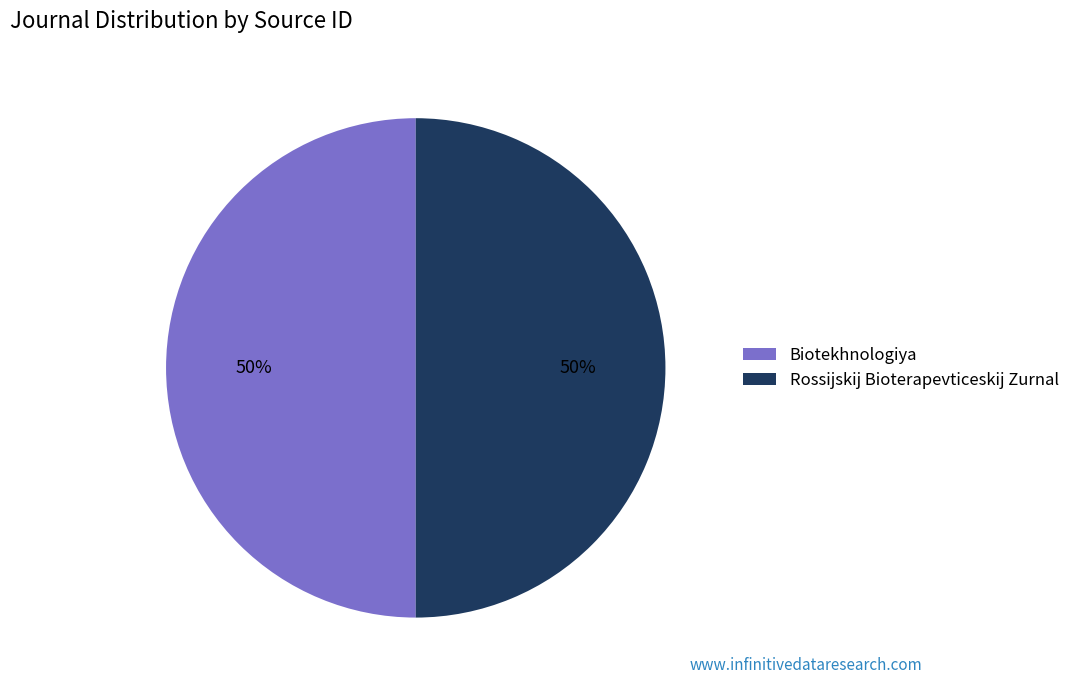

Is it true that Rossijskij Bioterapevticeskij Zurnal is 39% of the pie?

False